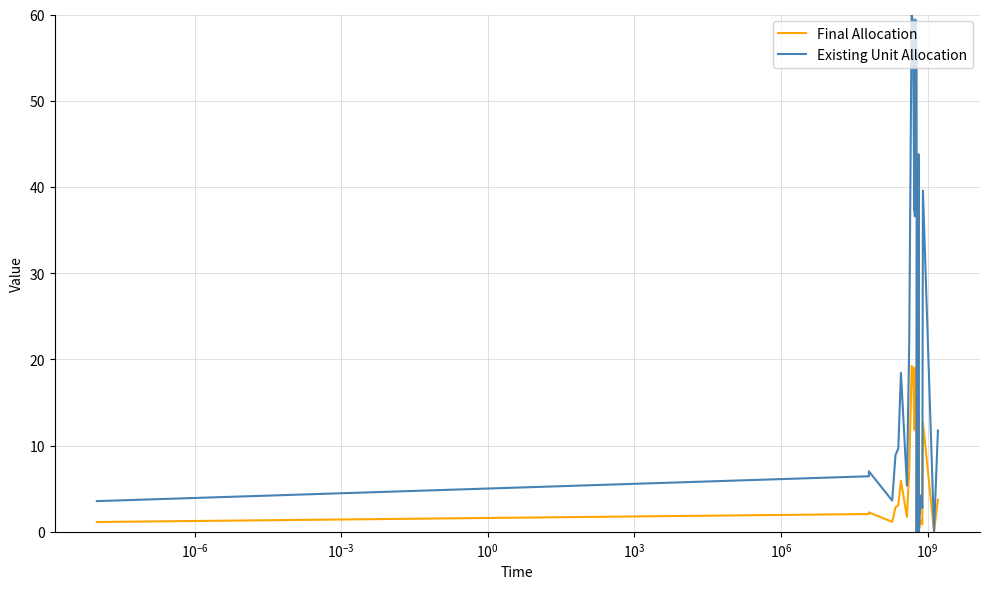

How many distinct data groups are displayed?

2